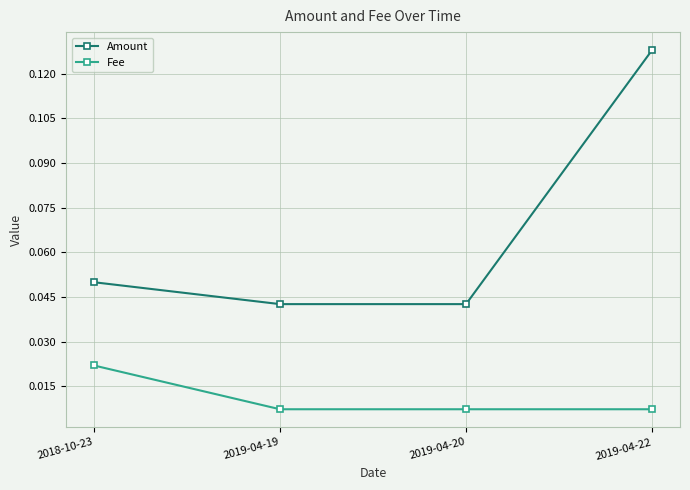

Is this an area chart (filled region under the line)?

No